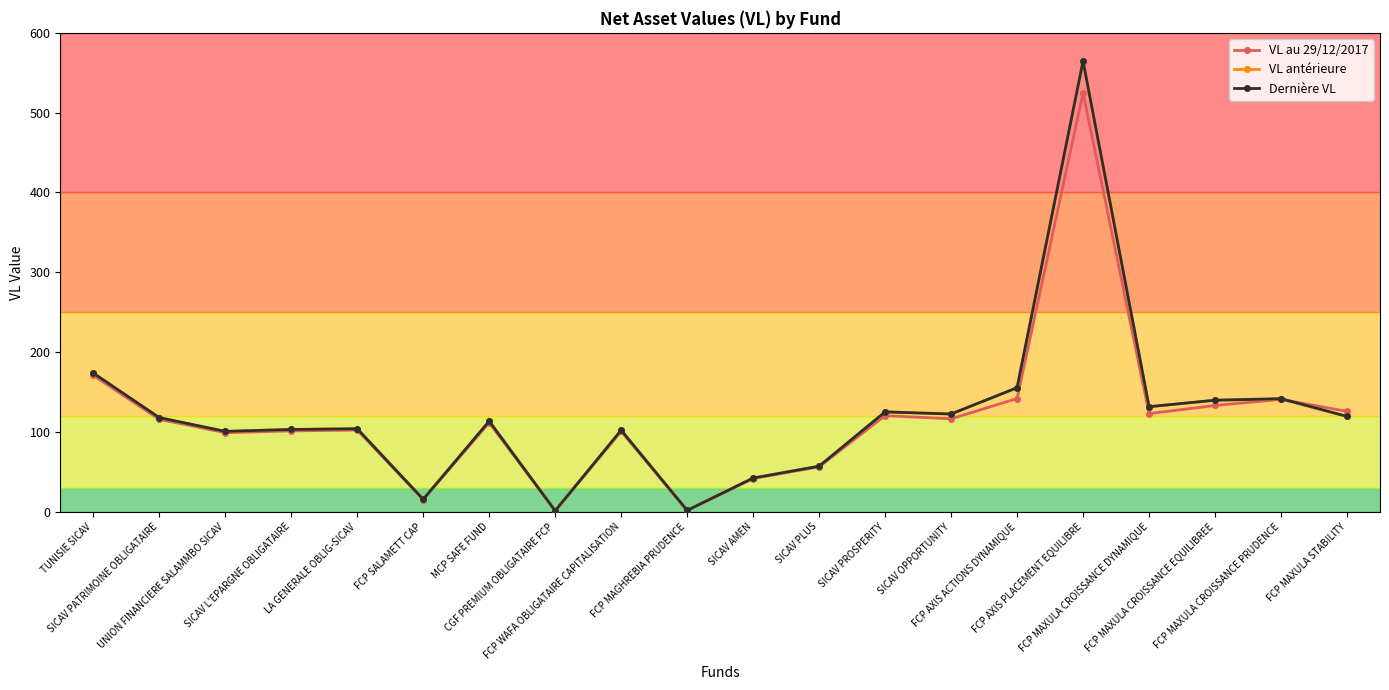

What is the value of the Dernière VL point at the 3rd from the left?

100.6